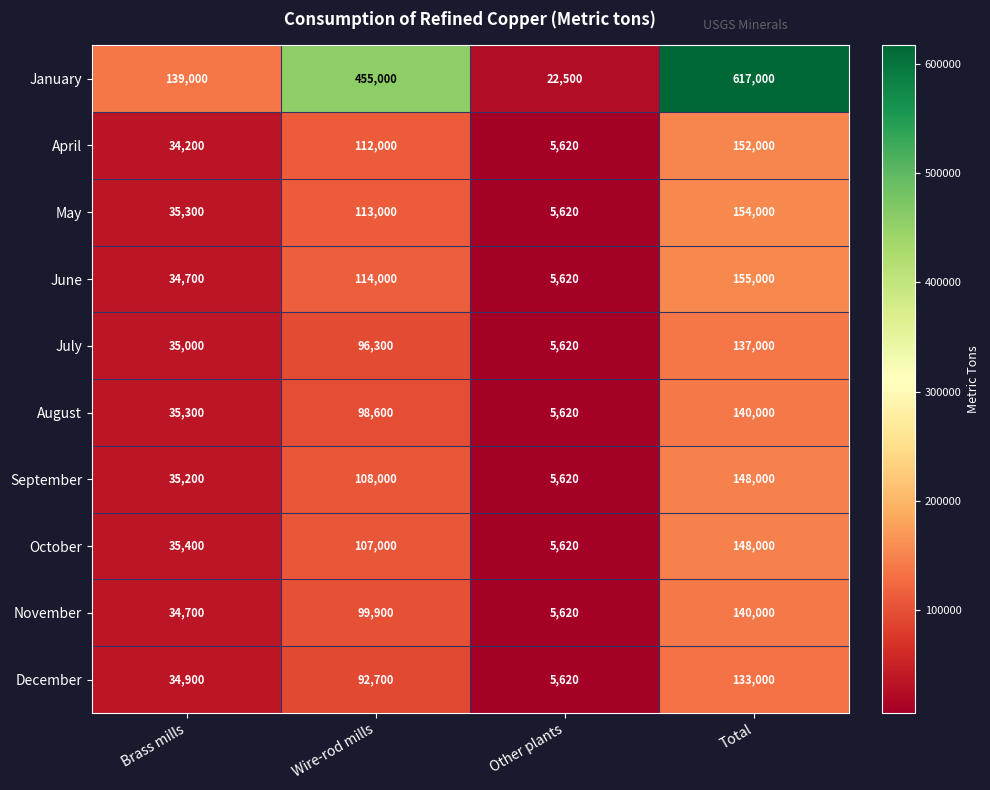

List the labels in order of April value, largest first.

Total, Wire-rod mills, Brass mills, Other plants